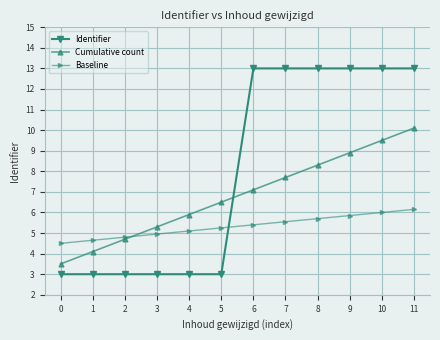

Rank the categories by Baseline value from highest to lowest.

11, 10, 9, 8, 7, 6, 5, 4, 3, 2, 1, 0